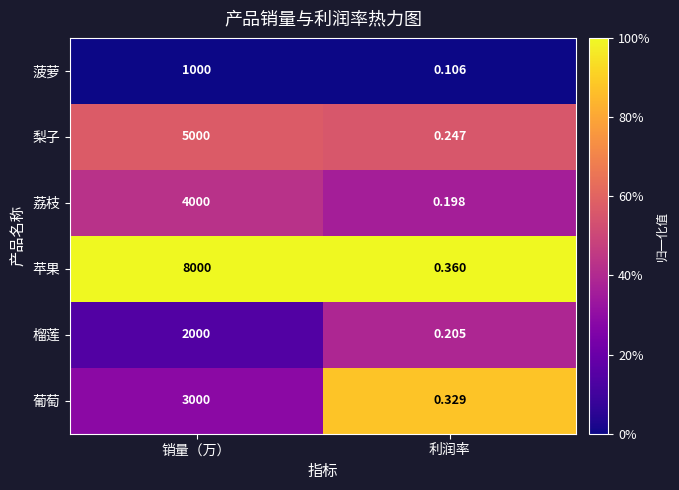

What is the total value across all series at 销量（万）?

23000.0